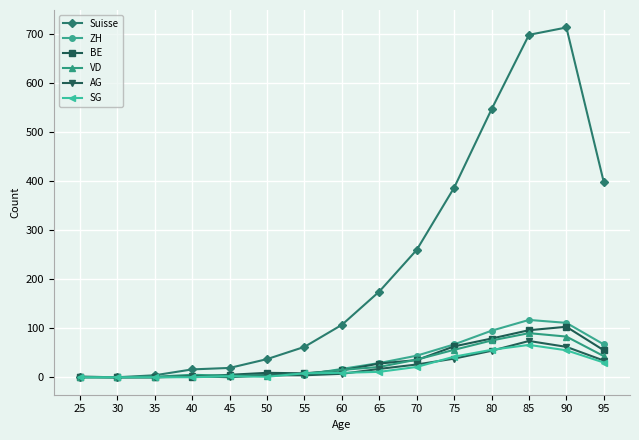

Which series changed the most between 60 and 75?

Suisse